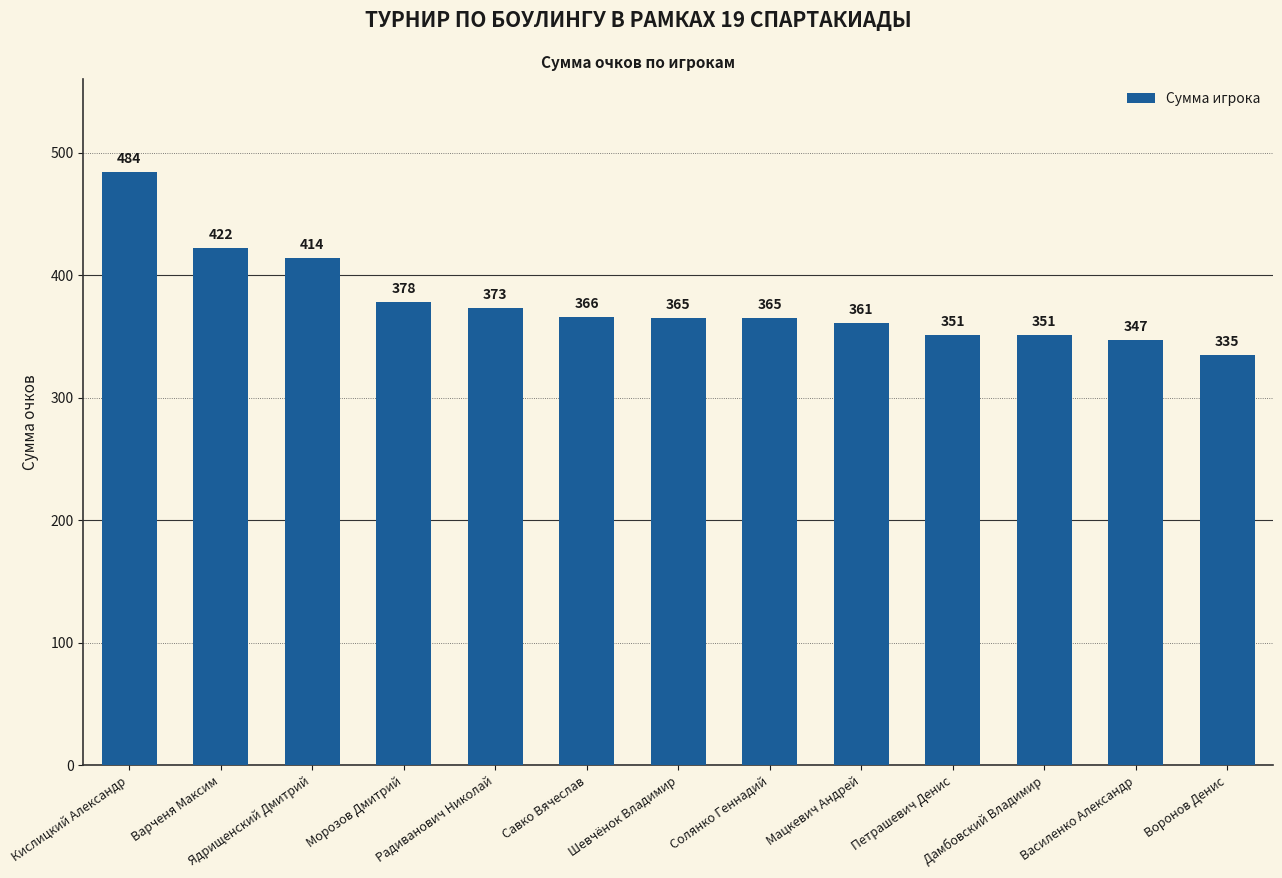

Approximately how many times larger is the value at Мацкевич Андрей compared to Василенко Александр?

1.0